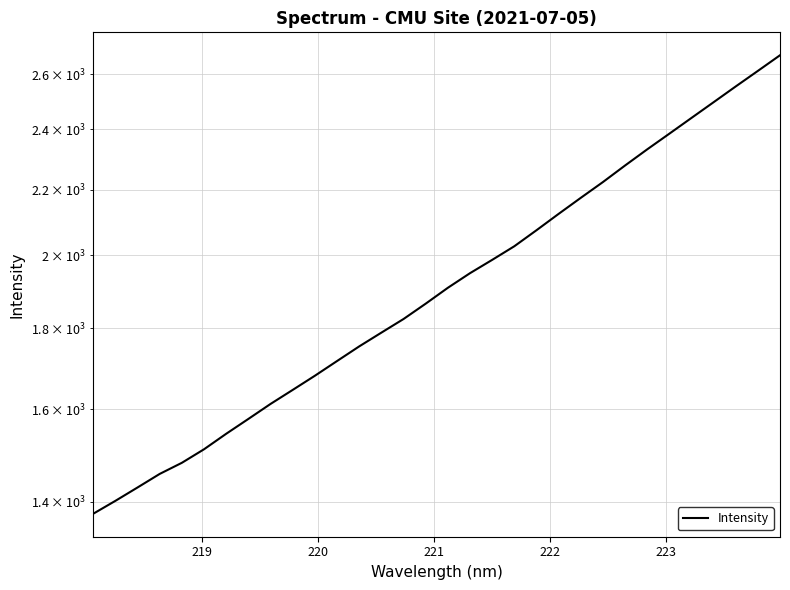

Reading left to right, extract all data points from this chart.

1375.4	1401.3	1428.8	1457.2	1480.8	1510.2	1544.5	1578.0	1612.7	1645.8	1679.9	1716.1	1752.9	1788.1	1823.8	1864.8	1908.2	1949.0	1986.9	2026.5	2074.0	2123.8	2173.7	2223.9	2277.9	2331.8	2385.3	2440.4	2496.7	2554.3	2612.5	2672.3